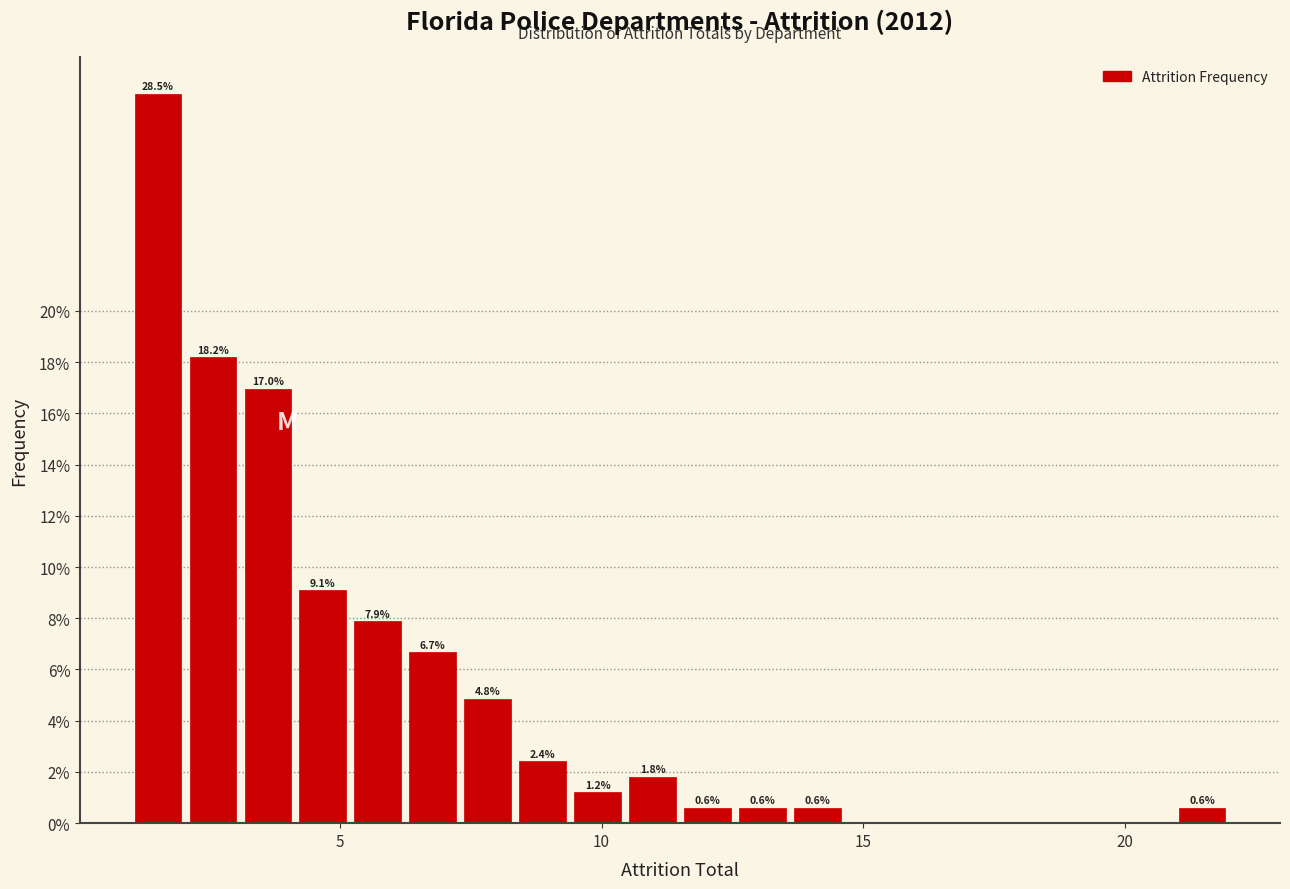

Around what value on the x-axis is the tallest bar? Give the approximate position of its centre, as read against the axis.

1.5